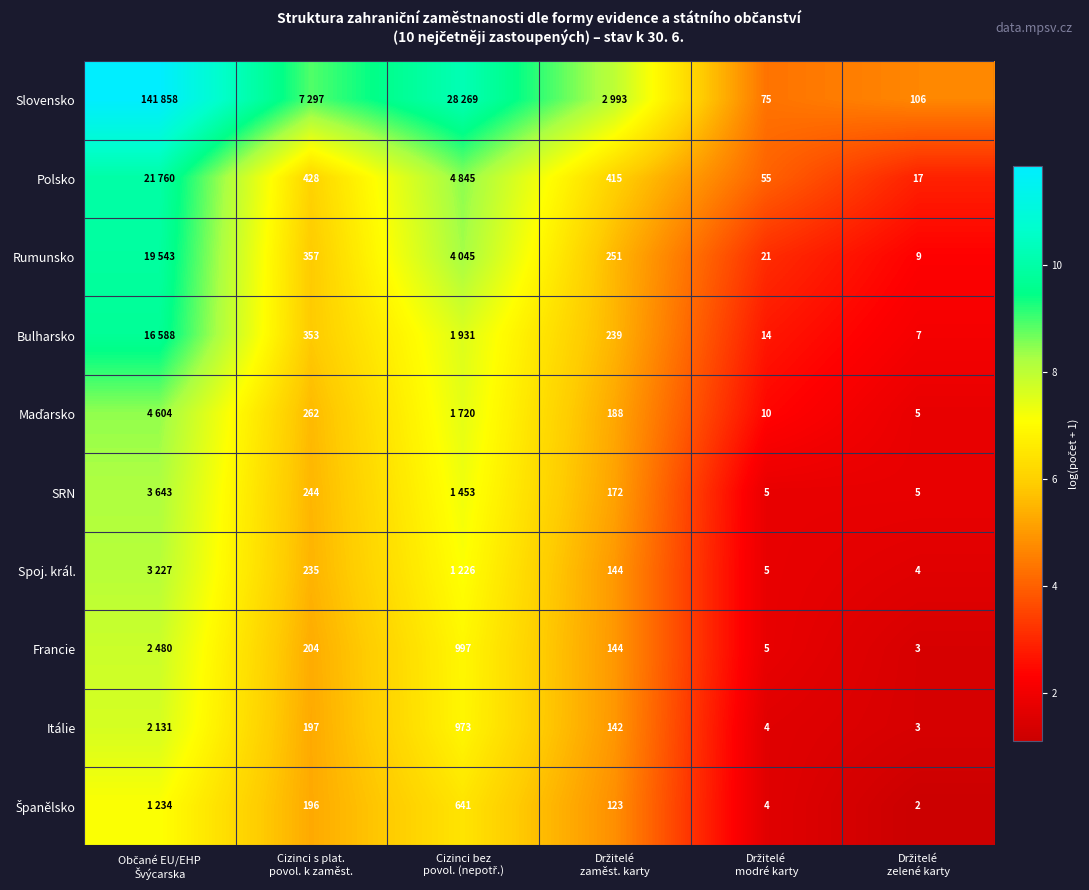

The value of Rumunsko at Cizinci bez povol. (nepotř.) is 8.3. True or false?

True